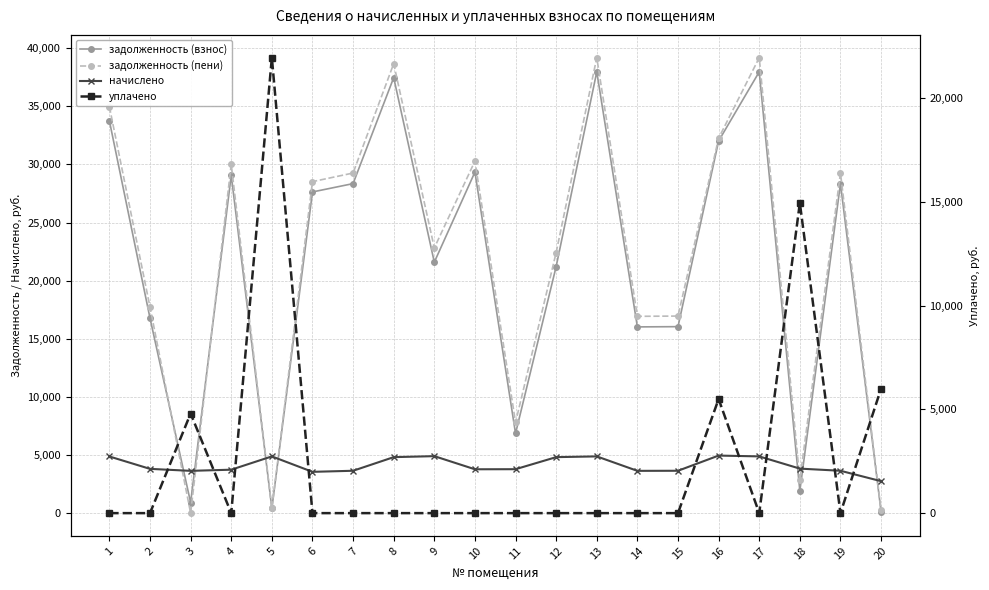

What is the difference between the highest and lowest values at 7?

29259.5